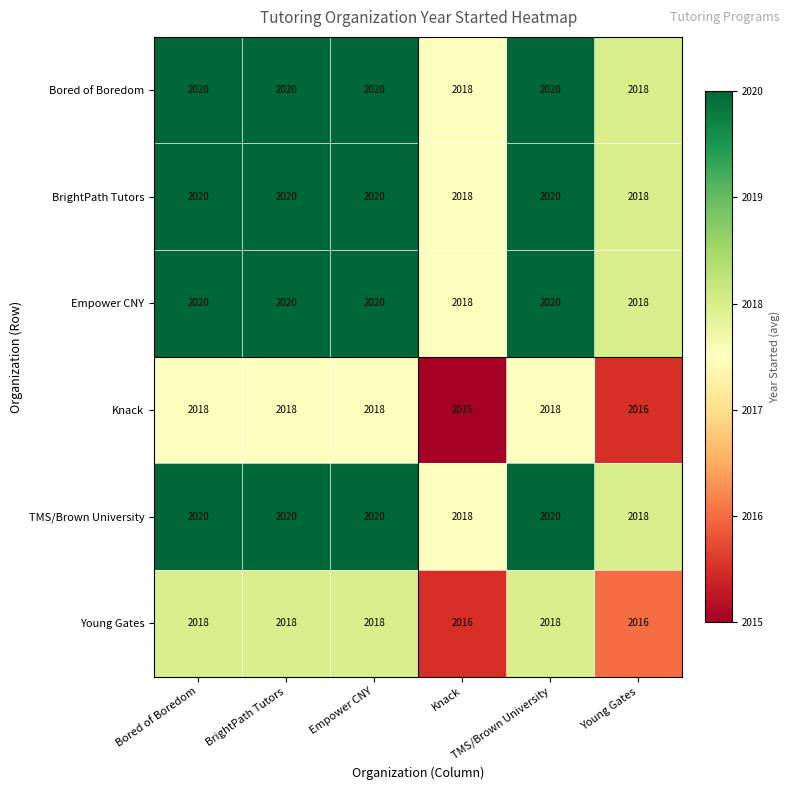

At how many categories does at least one series exceed 2017?

6